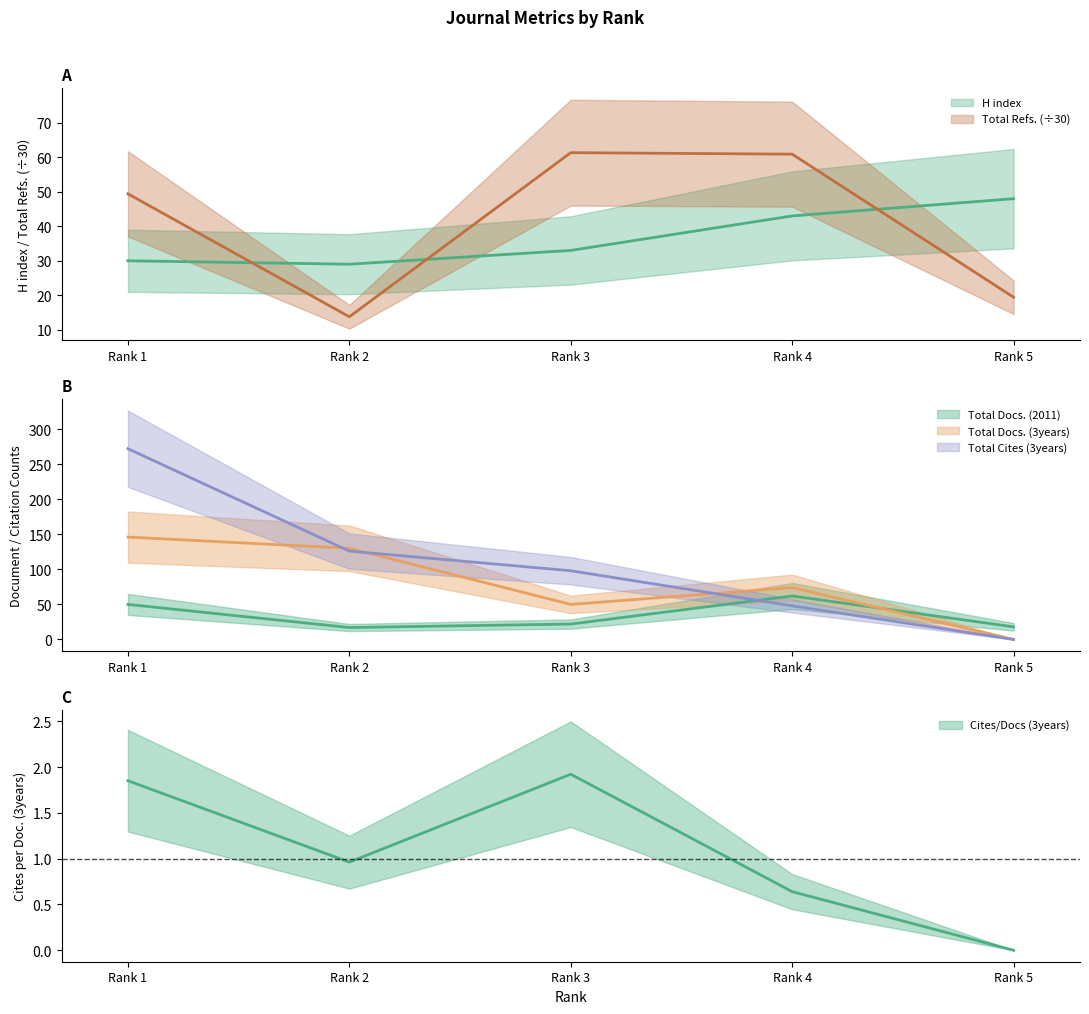

What is the total value across all series at Rank 1?

547.4